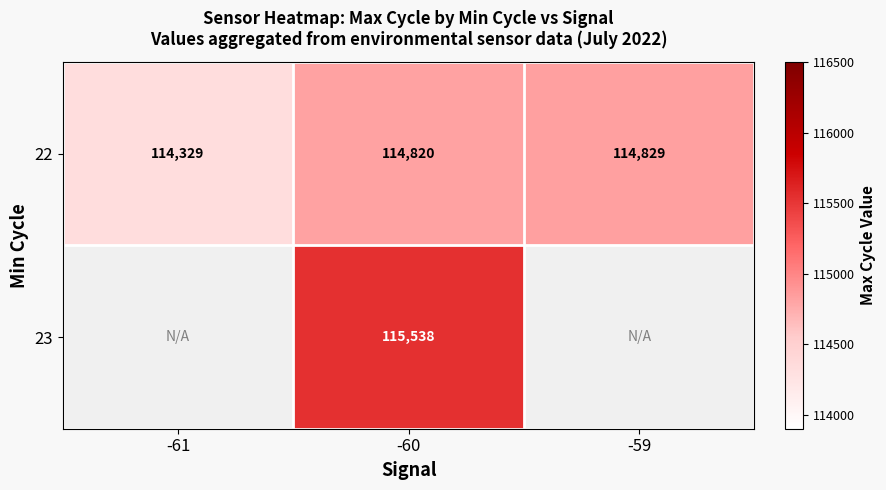

Is the value of 22 at -59 greater than the value of 23 at -60?

No